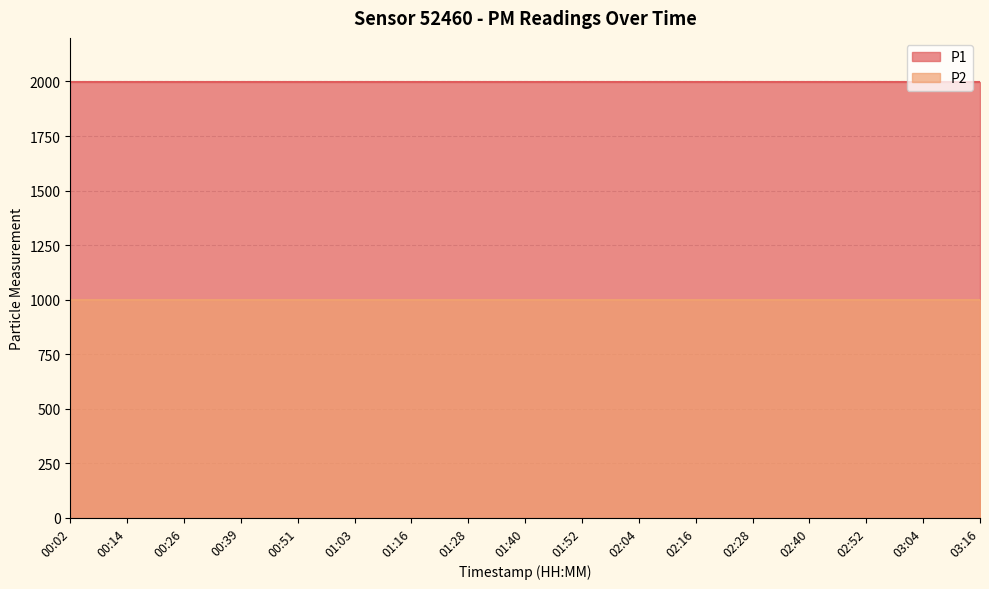

Which has a higher value, 02:16 or 01:03?

02:16